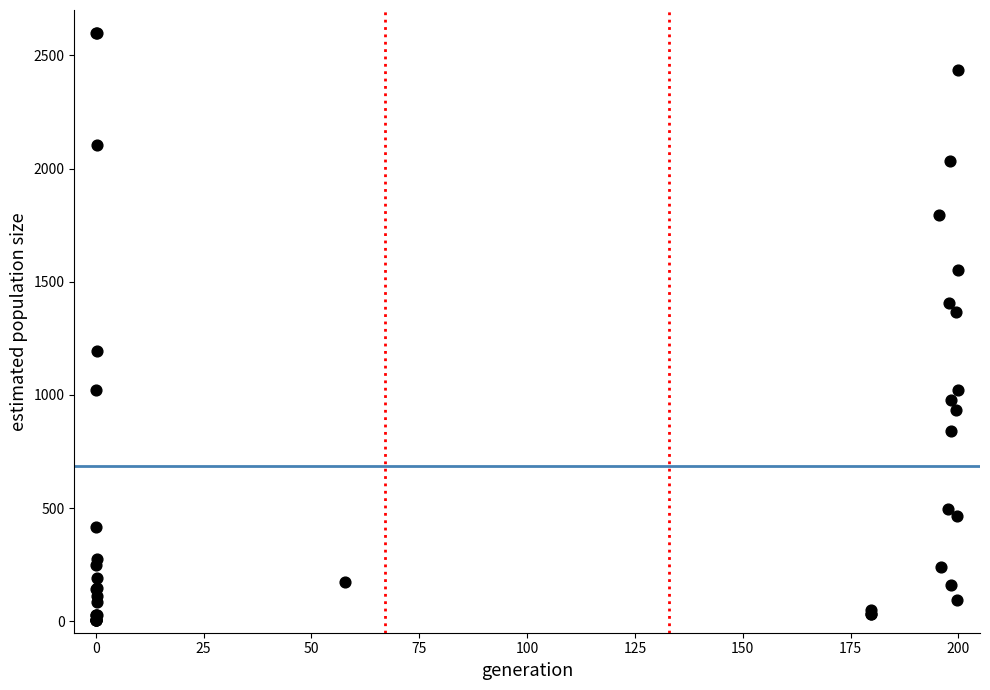

What Y value in the scatter plot is closest to 1302?

1367.8